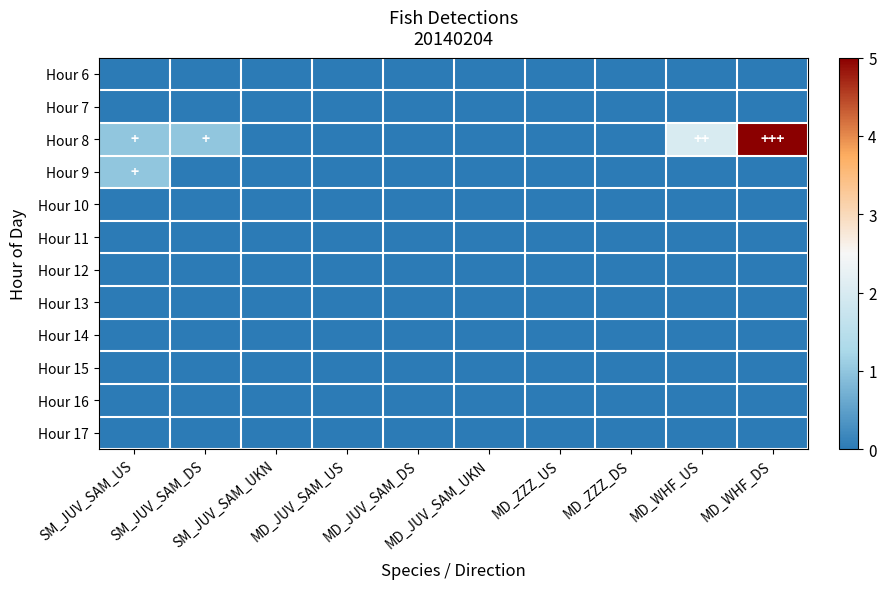

How many series are shown in this chart?

12